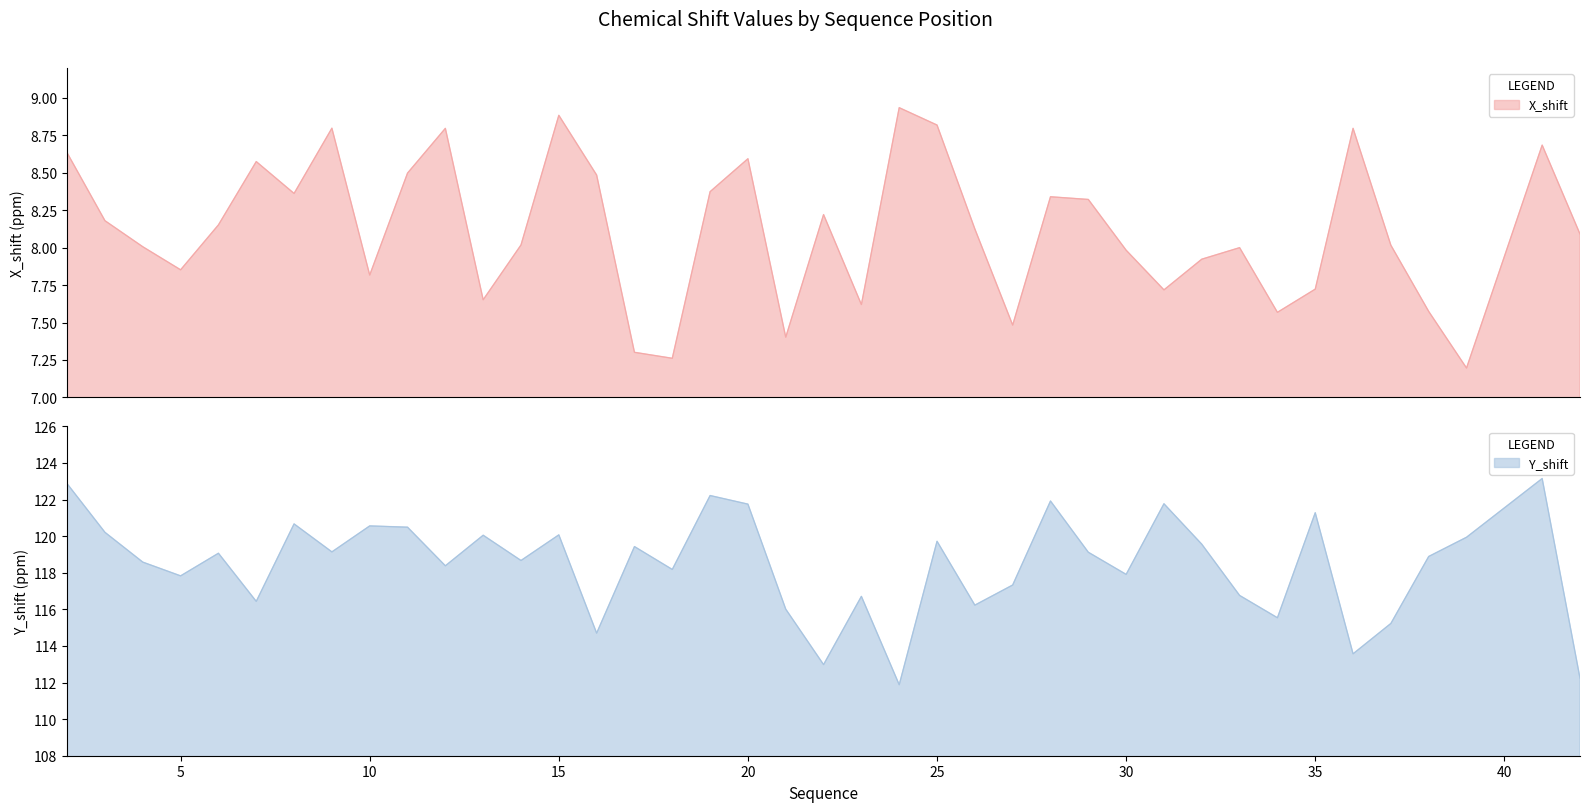

Is it true that X_shift equals 2.3 at 2?

False